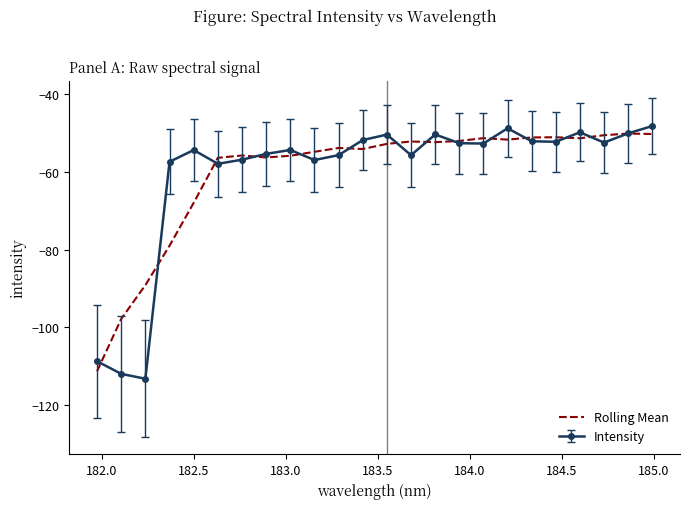

What is the minimum value shown in the chart?

-113.2